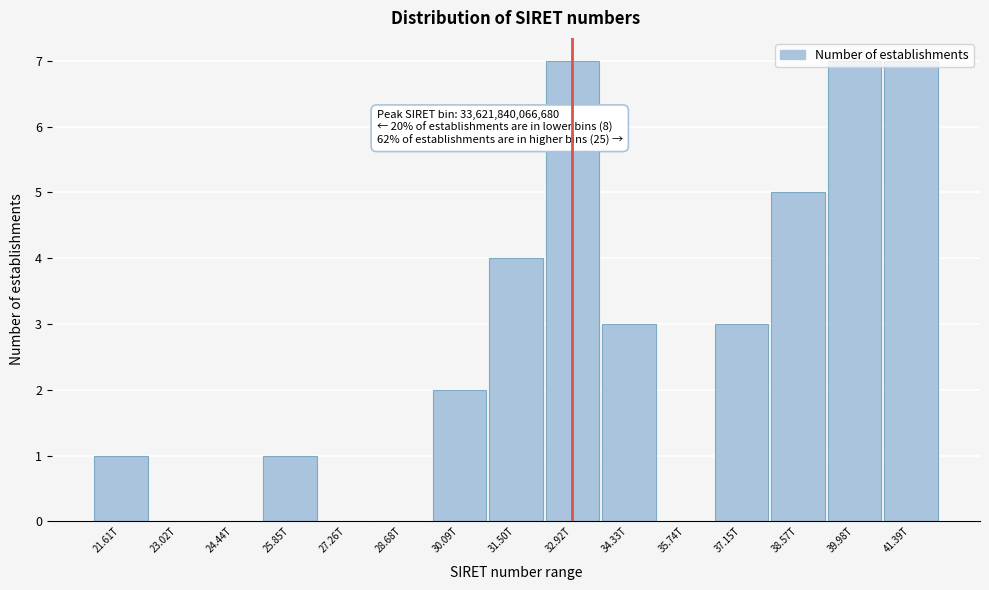

What is the greatest value displayed?

7